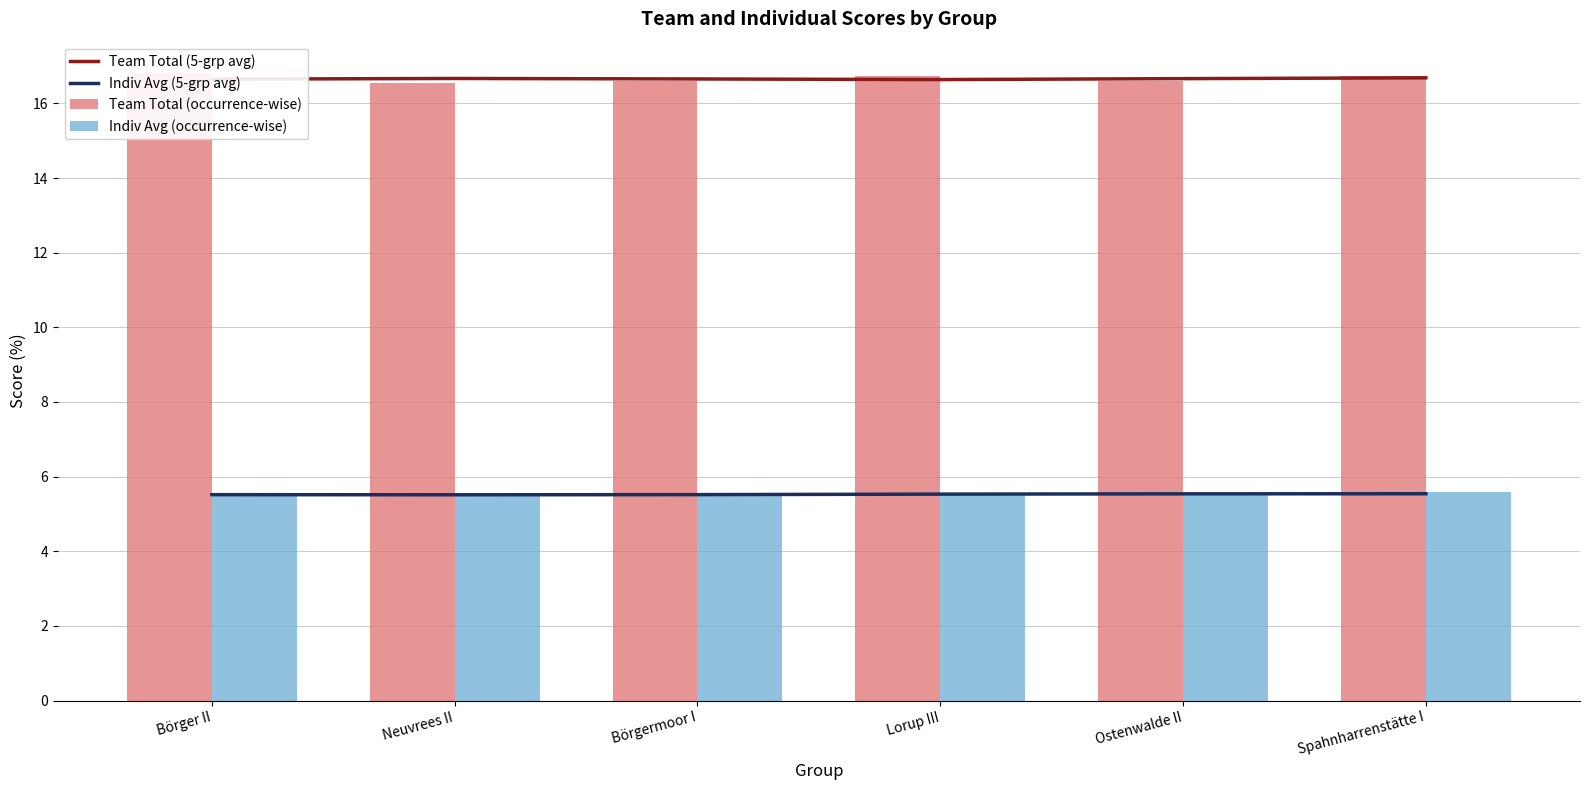

What is the sum of the Team Total (occurrence-wise) values at Spahnharrenstätte I and Lorup III?

33.5